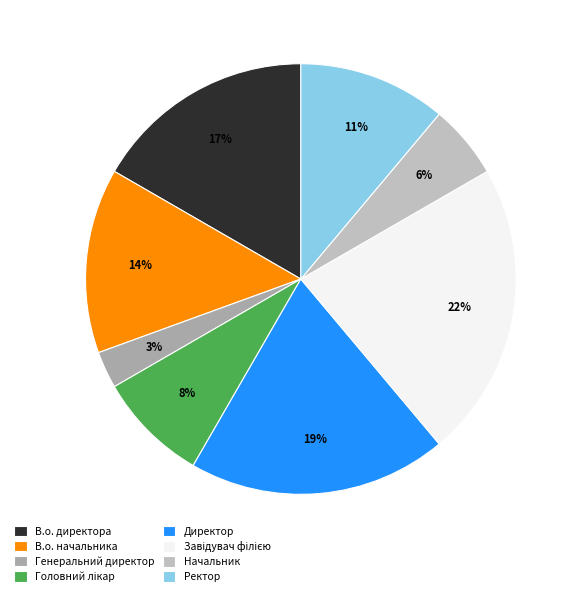

Count the number of slices in the pie.

8